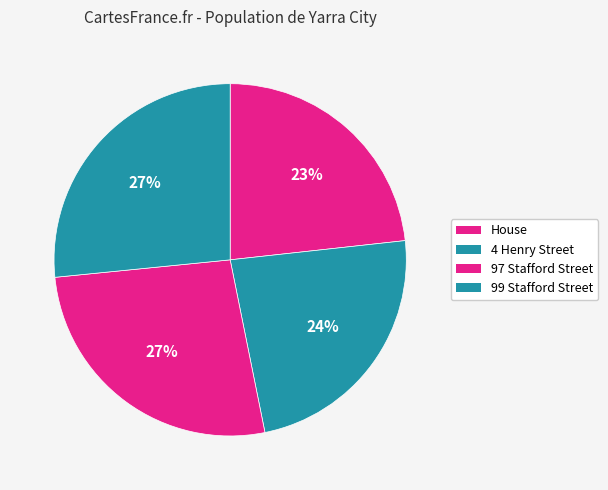

Does 97 Stafford Street account for over 50% of the chart?

No